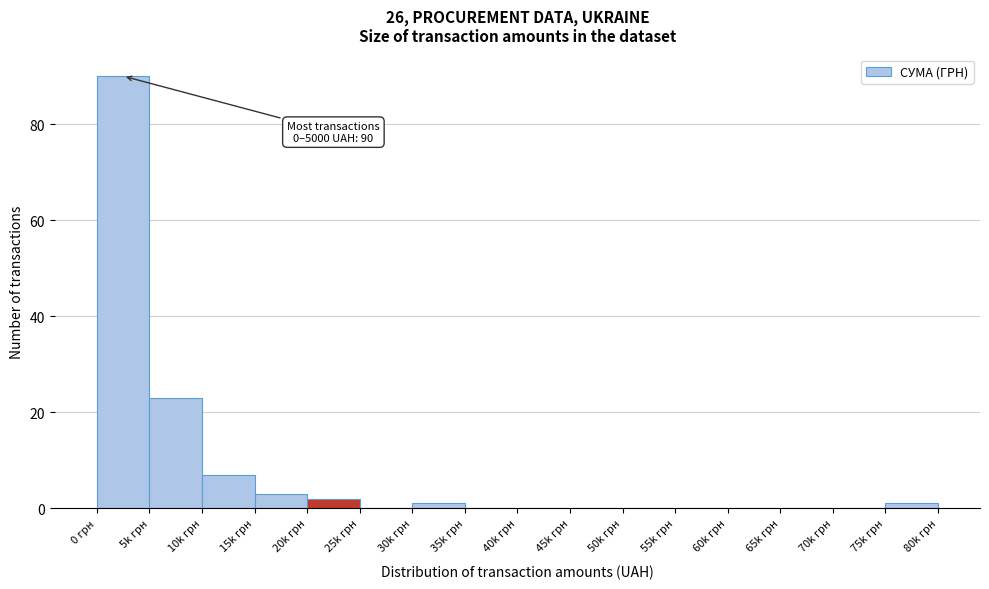

Reading left to right, list all the values displayed in this chart.

0 грн=90	5k грн=23	10k грн=7	15k грн=3	20k грн=2	25k грн=0	30k грн=1	35k грн=0	40k грн=0	45k грн=0	50k грн=0	55k грн=0	60k грн=0	65k грн=0	70k грн=0	75k грн=1